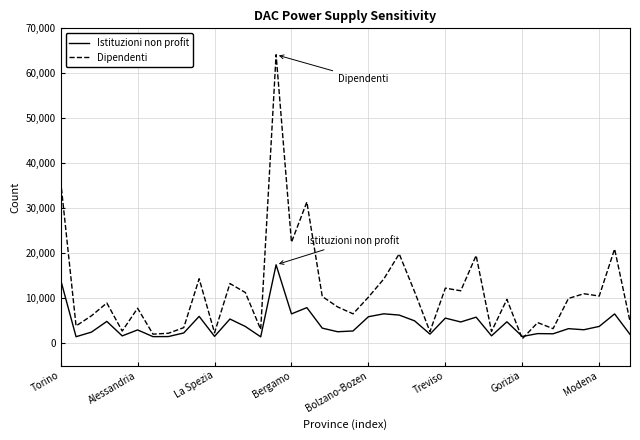

Which series has the widest spread of values?

Dipendenti